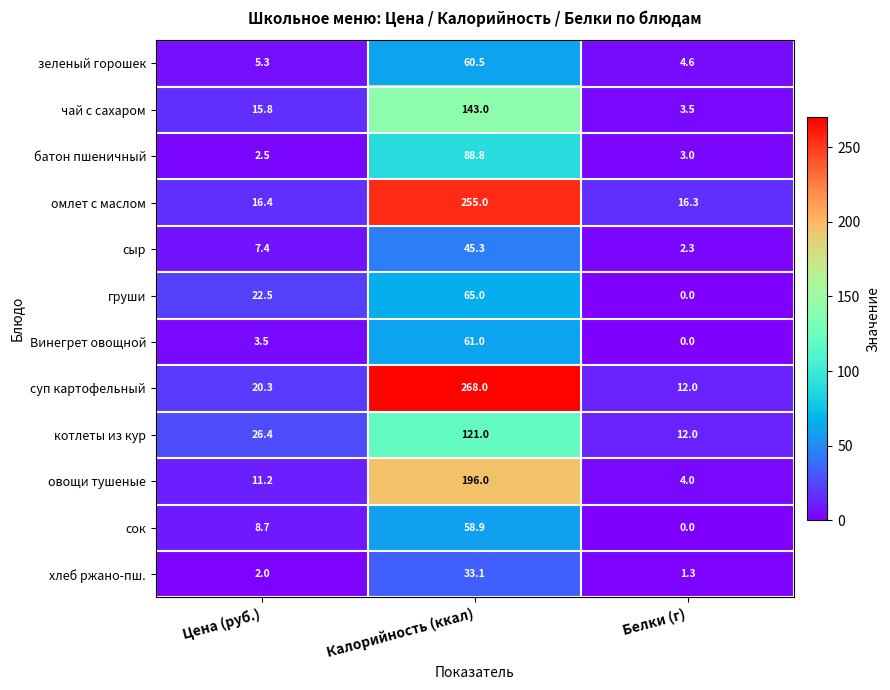

Which series has the widest spread of values?

суп картофельный